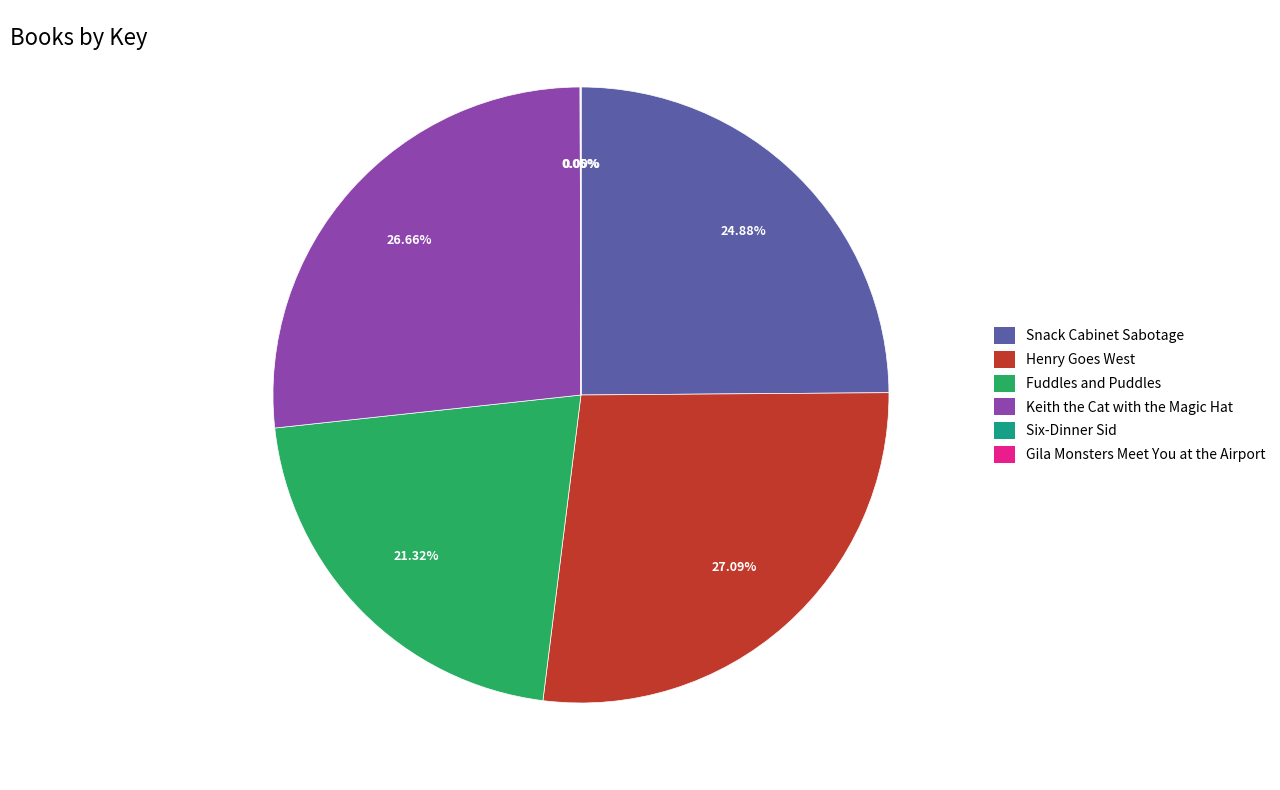

To the nearest percent, what percentage of the pie is Keith the Cat with the Magic Hat?

27%